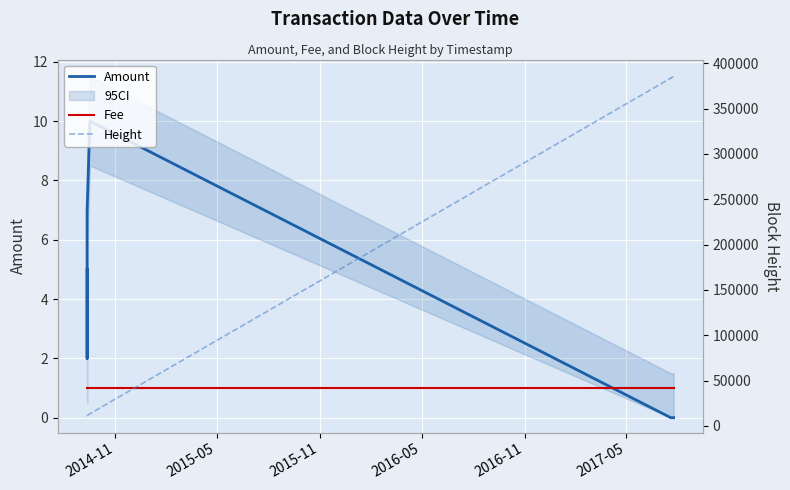

How many values in the Height series exceed 384141?

4